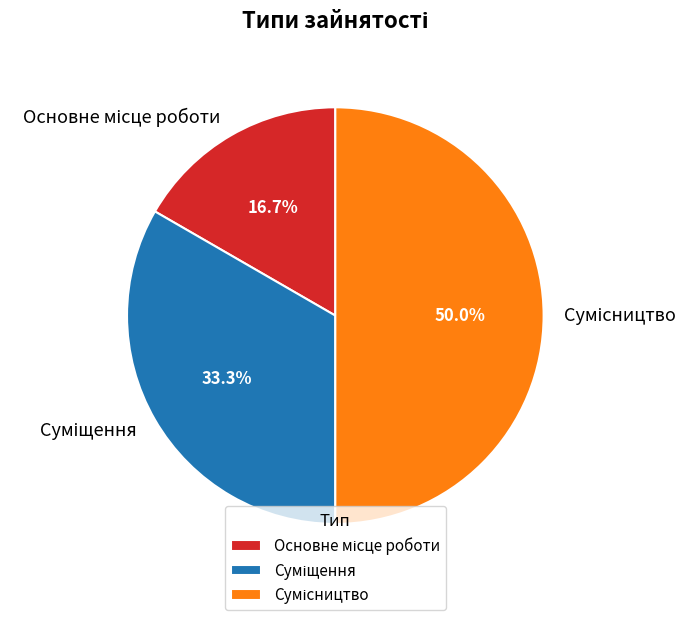

Which slice is the largest?

Сумісництво